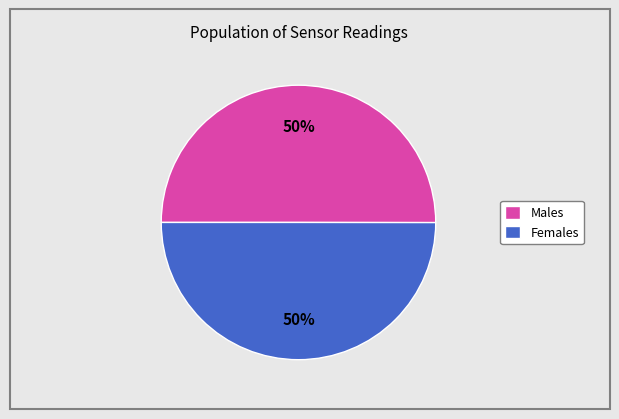

To the nearest percent, what portion does Females represent?

50%